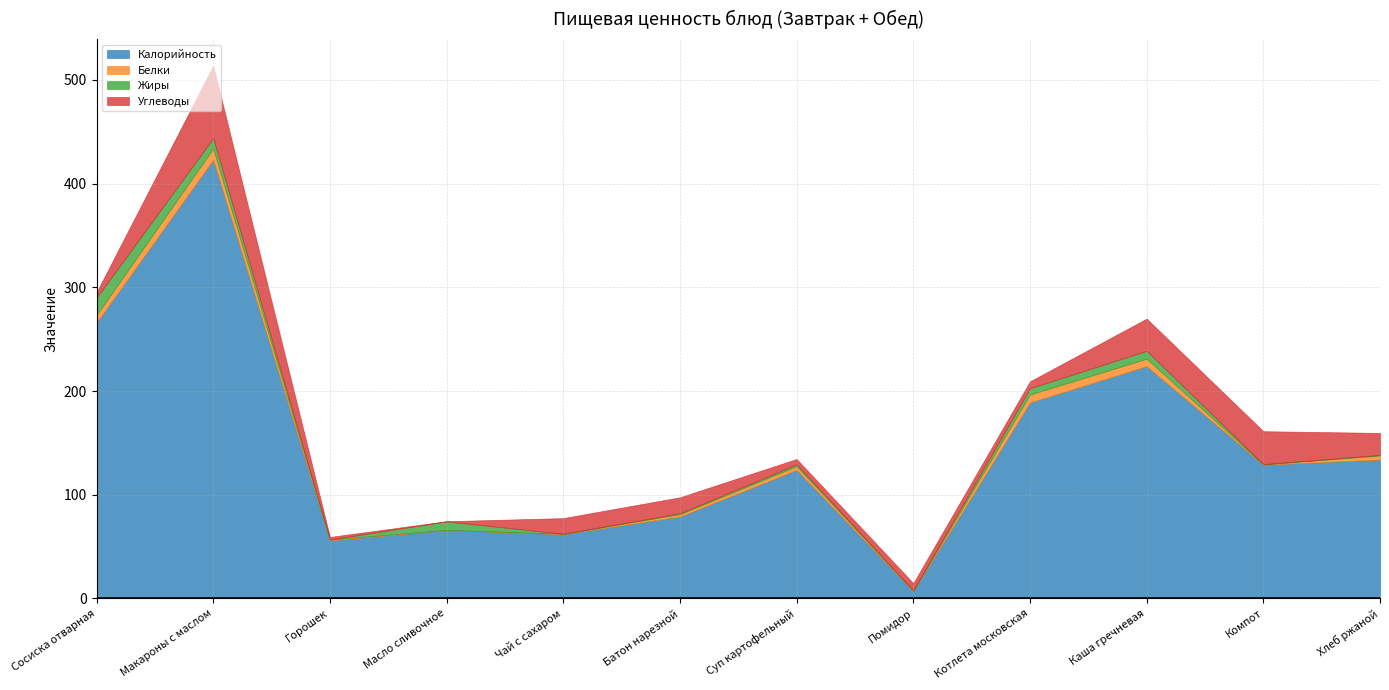

How many lines are shown in the chart?

4